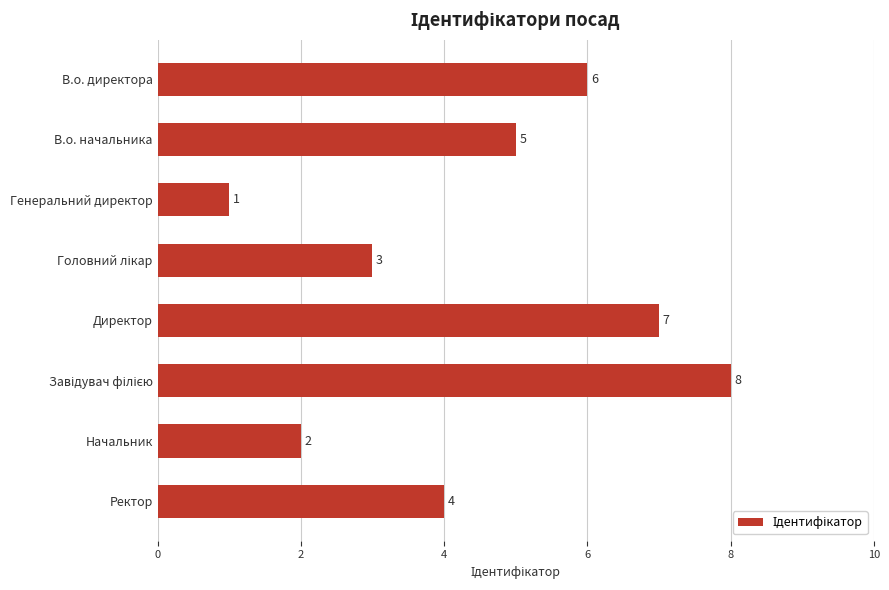

How many distinct data groups are displayed?

1